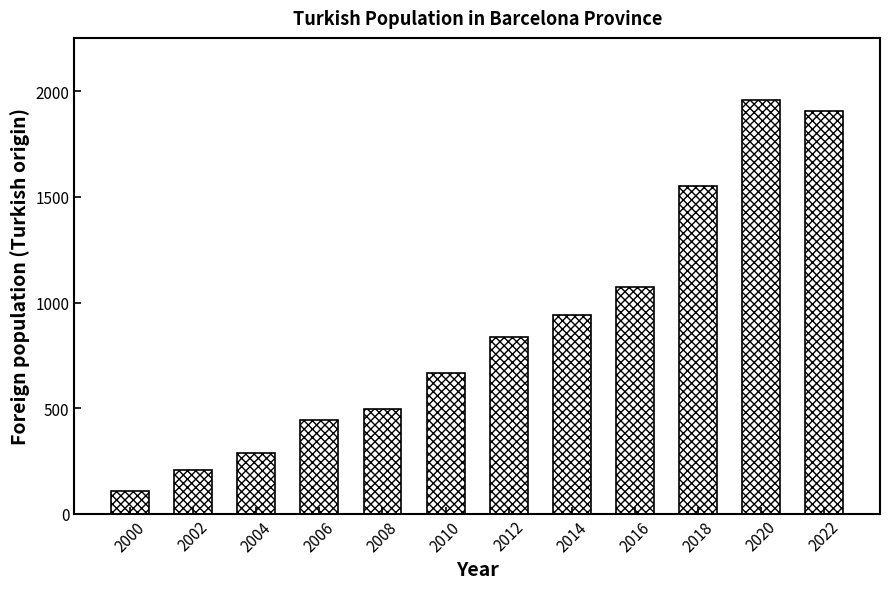

Reading right to left, list all the values displayed in this chart.

1908	1960	1550	1073	940	838	668	494	441	288	204	108